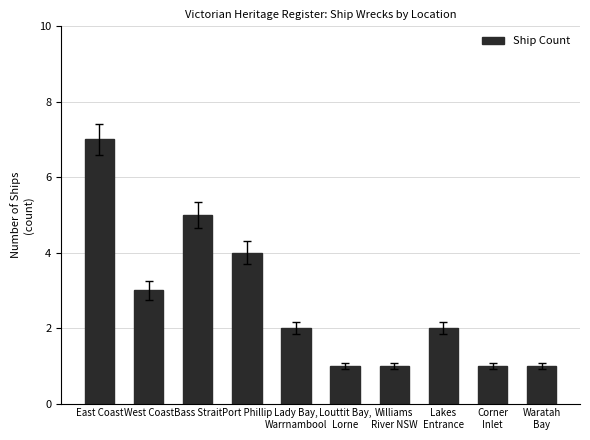

What is the greatest value displayed?

7